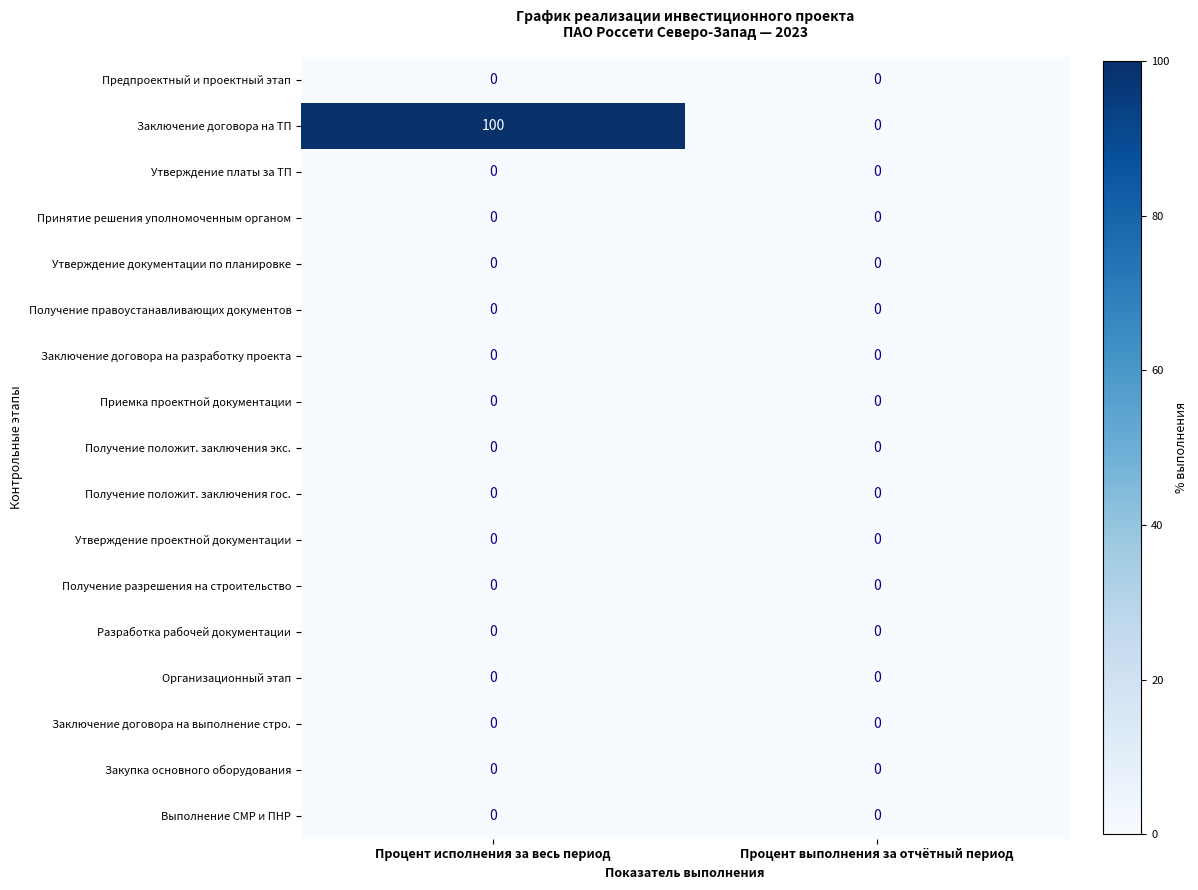

At which category is the sum across all series the highest?

Процент исполнения за весь период